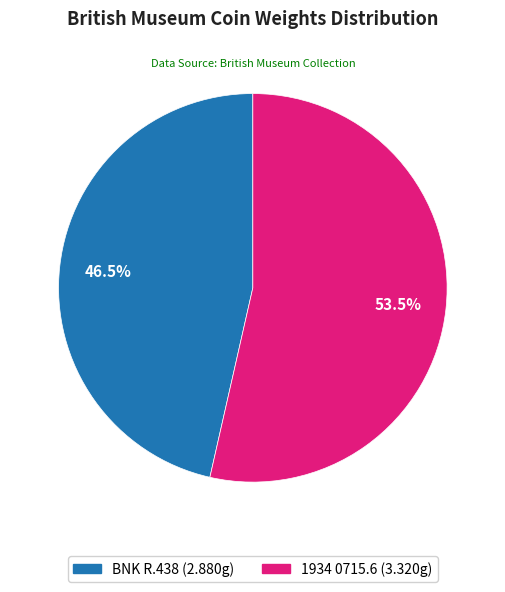

Between 1934 0715.6 and BNK R.438, which is larger?

1934 0715.6